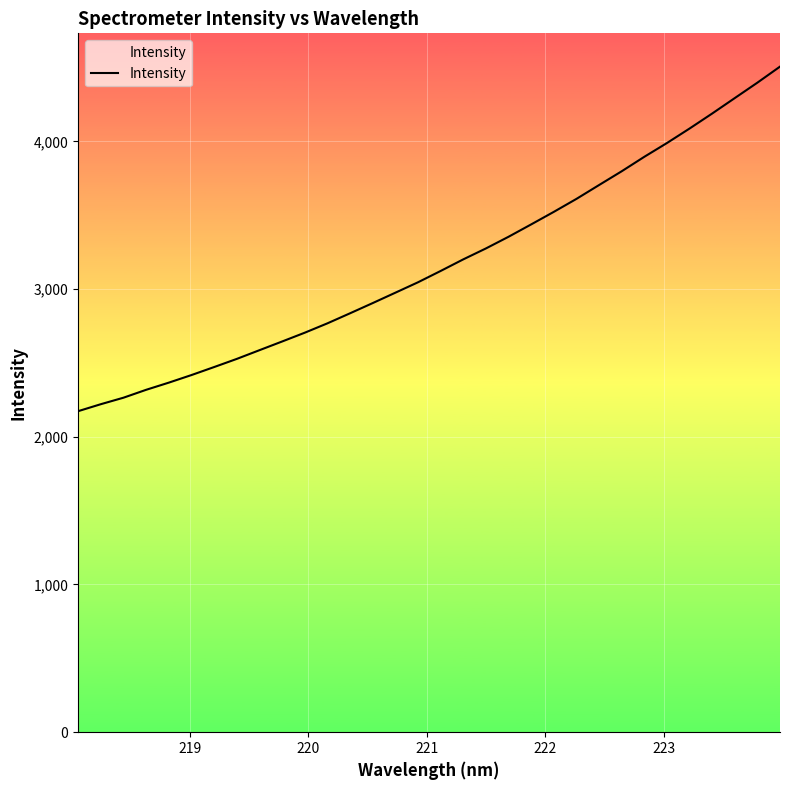

True or false: the data has more than 1 interior local peaks.

False